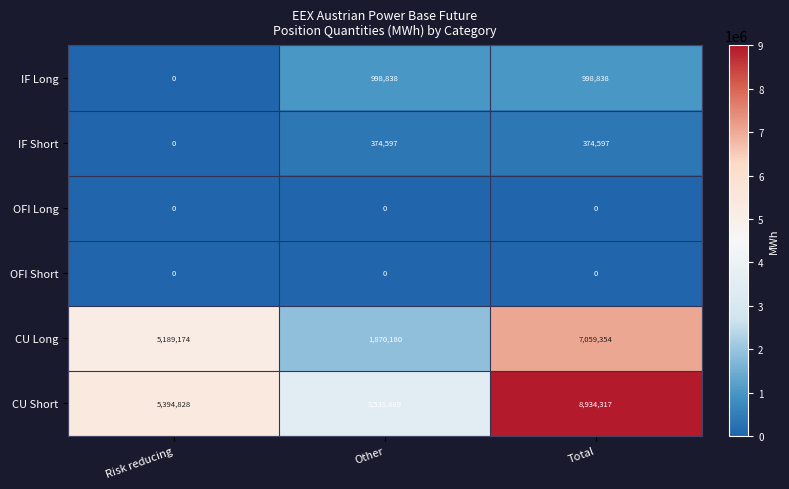

Reading left to right, list all the values displayed in this chart.

IF Long: Risk reducing=0	Other=998838	Total=998838
IF Short: Risk reducing=0	Other=374597	Total=374597
OFI Long: Risk reducing=0	Other=0	Total=0
OFI Short: Risk reducing=0	Other=0	Total=0
CU Long: Risk reducing=5189174	Other=1870180	Total=7059354
CU Short: Risk reducing=5394828	Other=3539489	Total=8934317